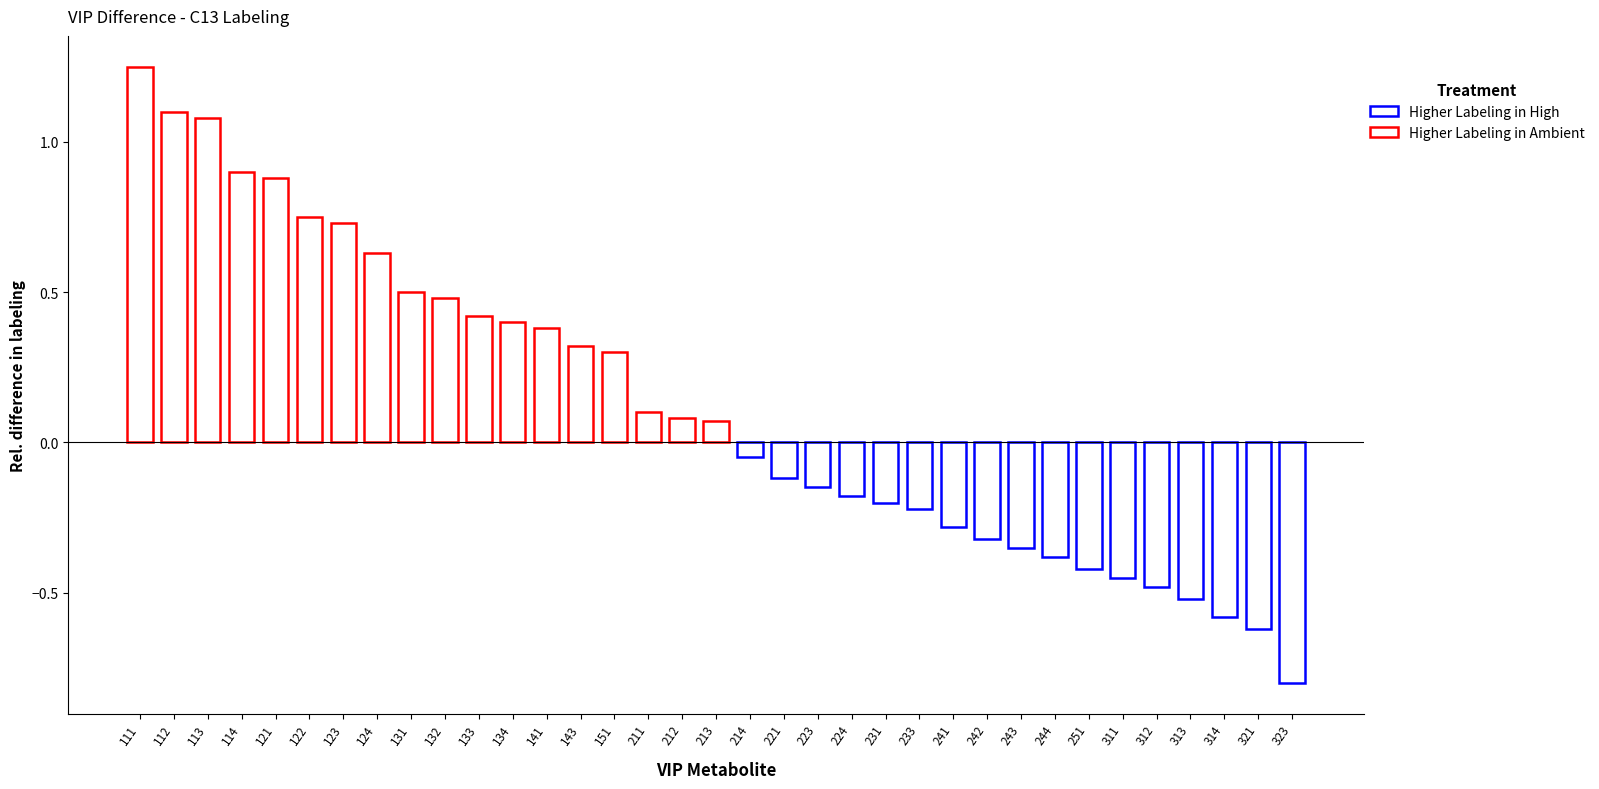

What is the value of the 13th bar from the left?

0.4